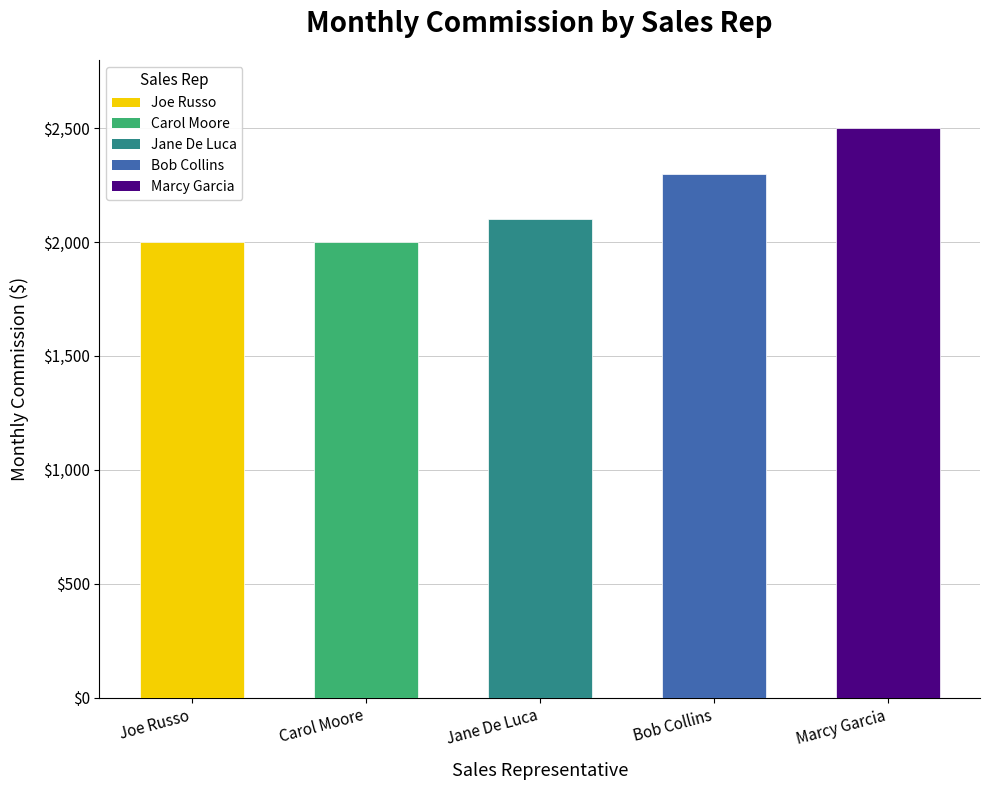

The chart shows a value of 463 at Carol Moore. True or false?

False